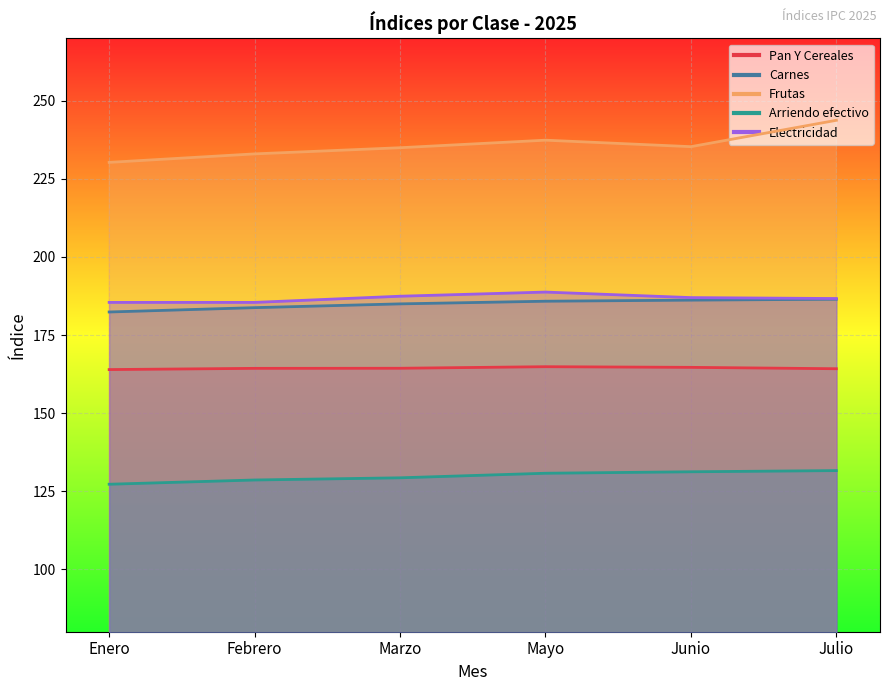

The value of Arriendo efectivo at Febrero is 49.8. True or false?

False